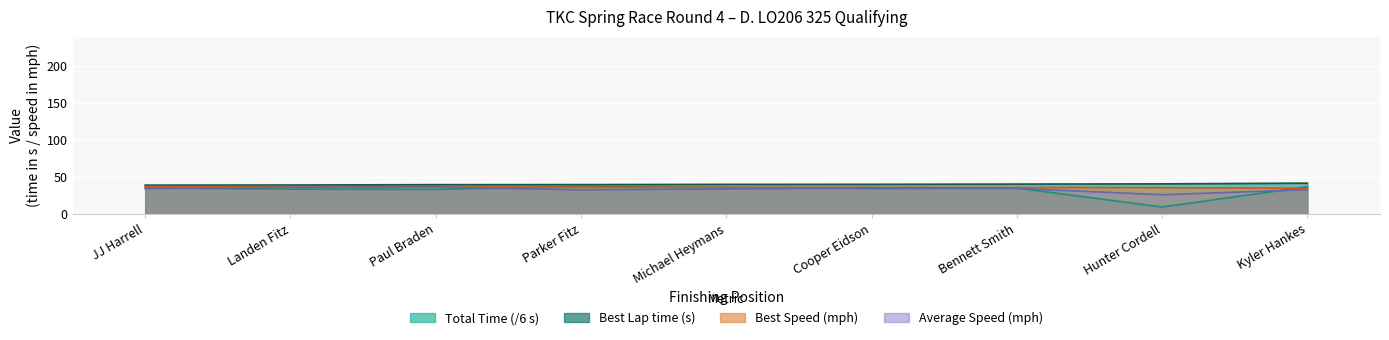

What is the maximum value shown in the chart?

41.6